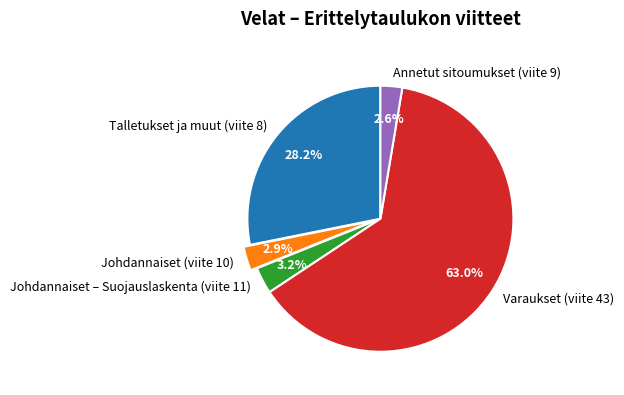

How much of the chart is everything except Talletukset ja muut (viite 8)?

71.8%